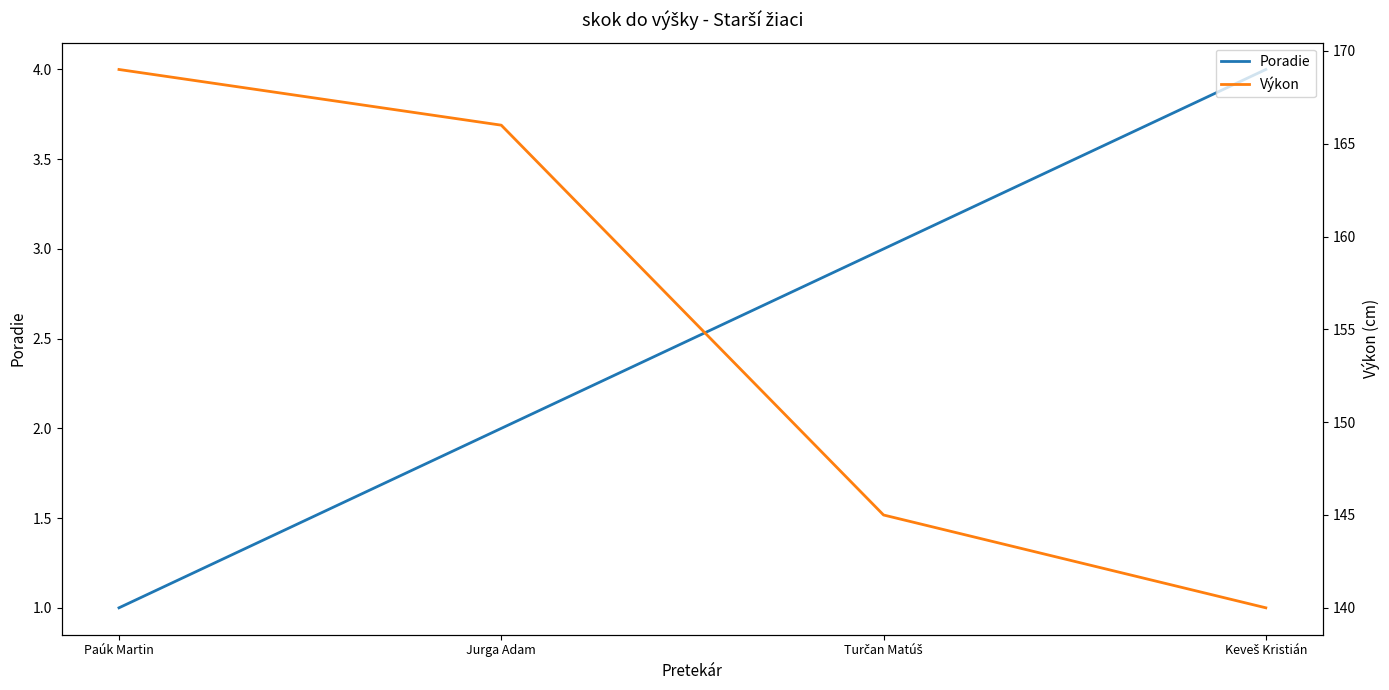

Which series has the largest range (max minus min)?

Výkon